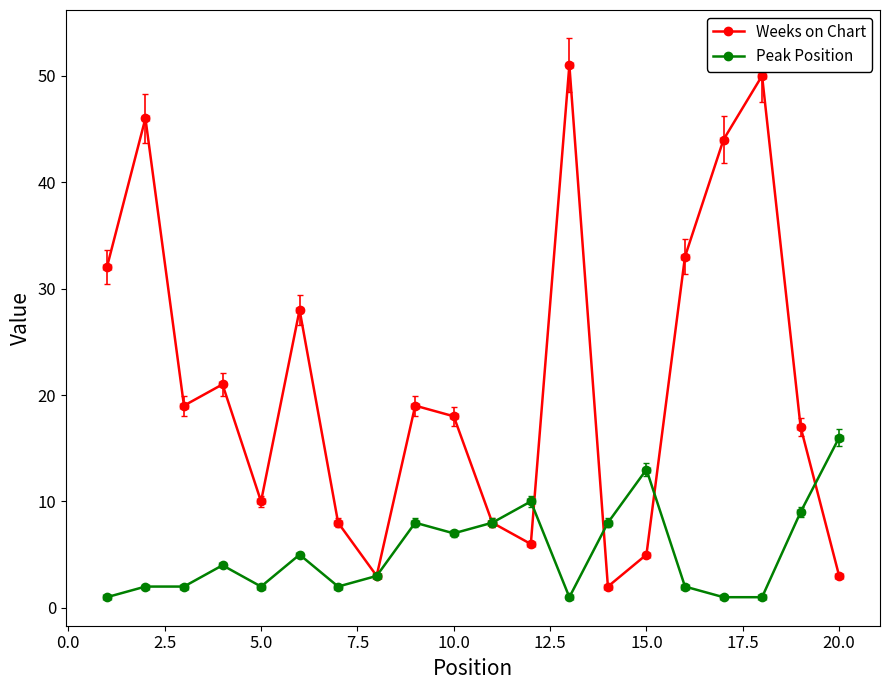

Which series has the largest total across all categories?

Weeks on Chart